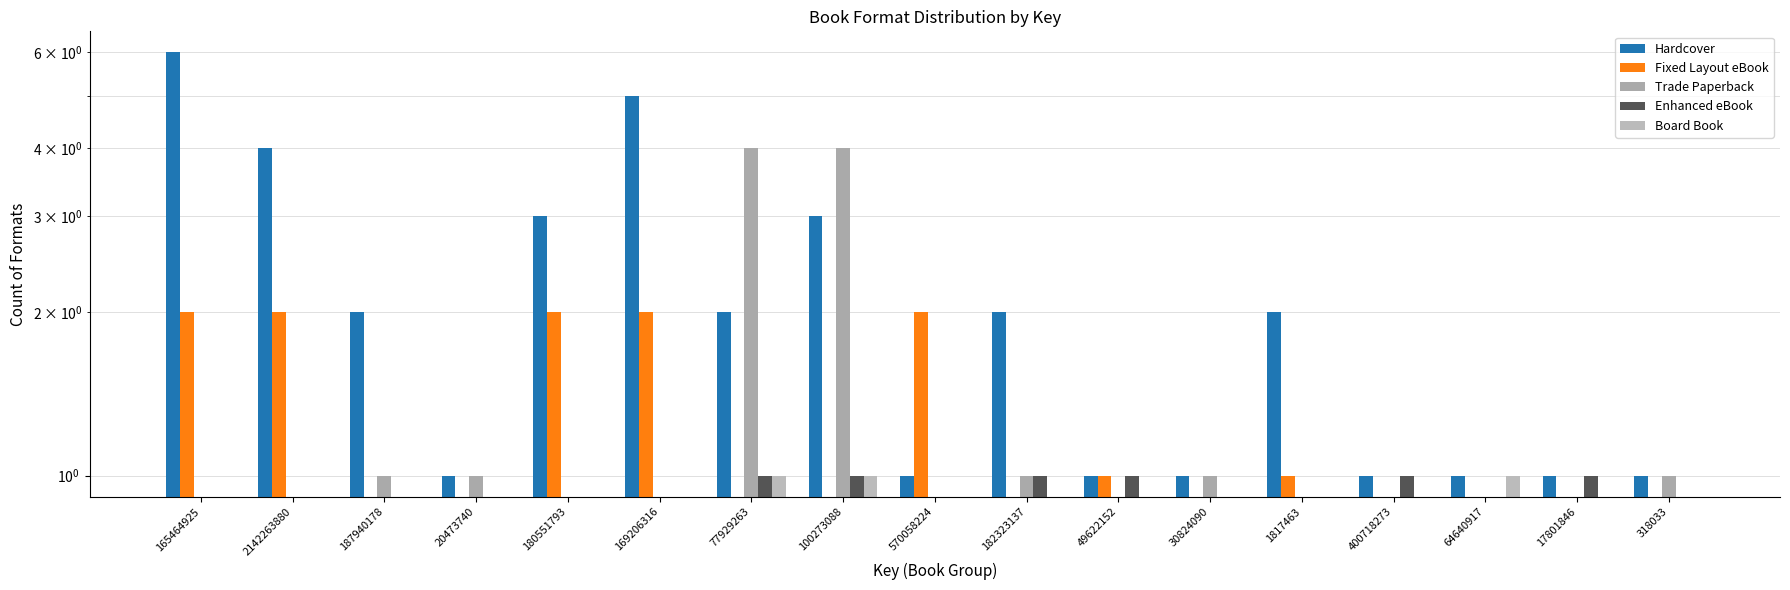

What is the label of the 11th bar from the right?

77929263